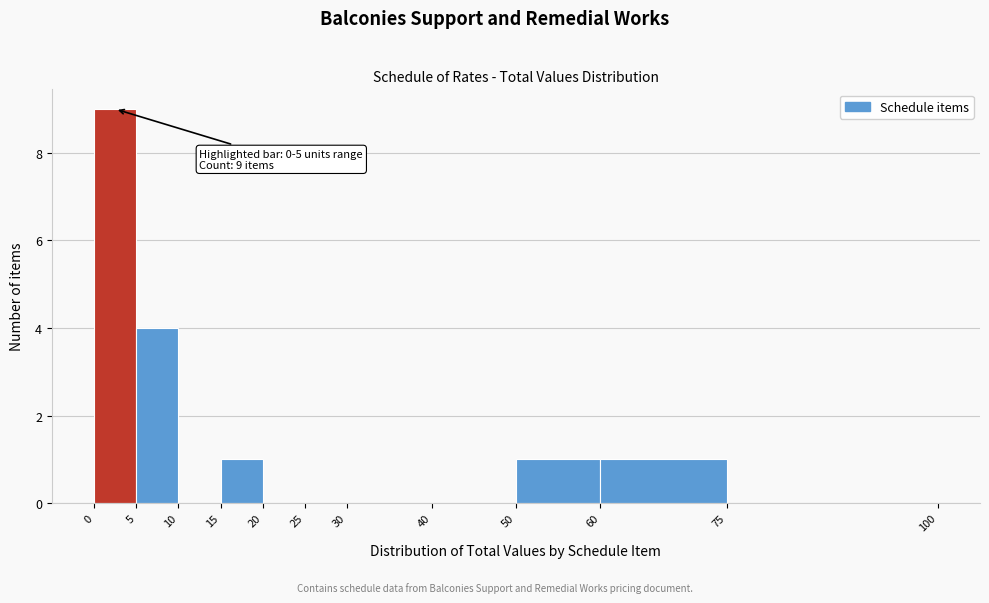

Over which range of the x-axis is the bar tallest?

0 to 5